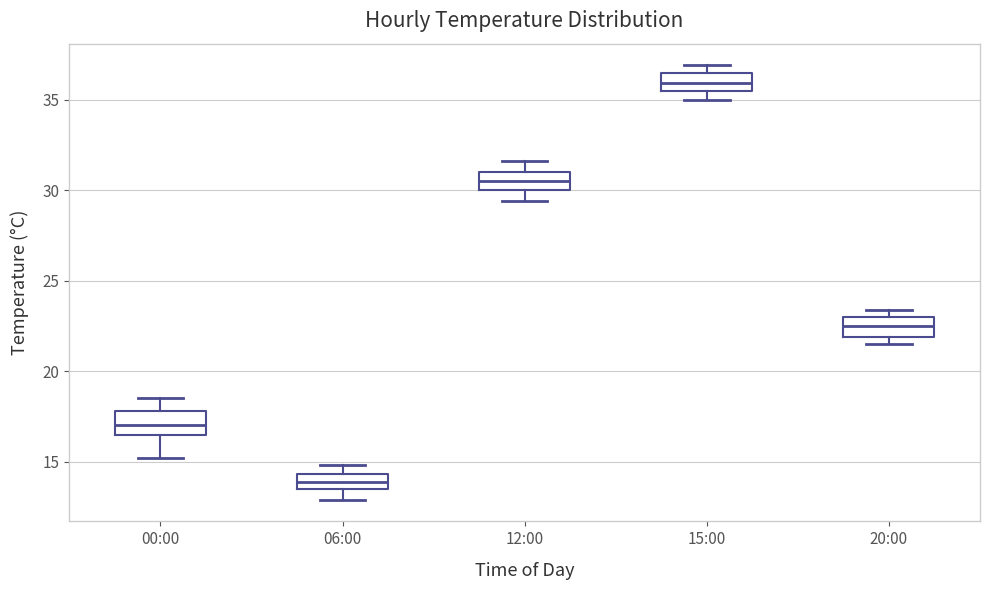

Where does the median line of the box for 12:00 sit on the y-axis? The values are not printed on the chart, so give them approximately, as read against the axis.

30.5